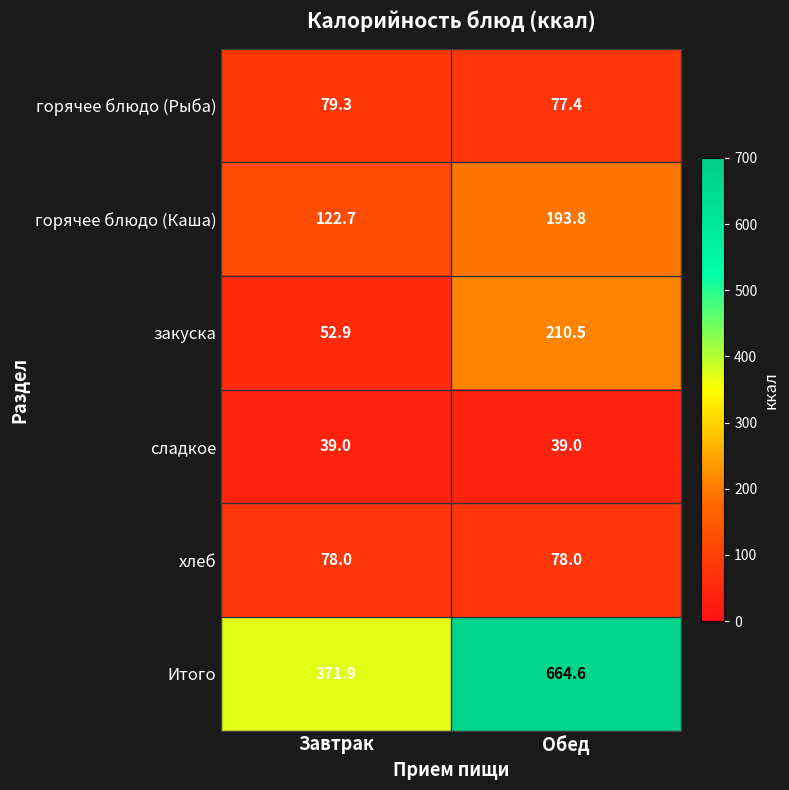

Reading right to left, extract all data points from this chart.

горячее блюдо (Рыба): Обед=77.4	Завтрак=79.3
горячее блюдо (Каша): Обед=193.8	Завтрак=122.7
закуска: Обед=210.5	Завтрак=52.9
сладкое: Обед=39.0	Завтрак=39.0
хлеб: Обед=78.0	Завтрак=78.0
Итого: Обед=664.6	Завтрак=371.9